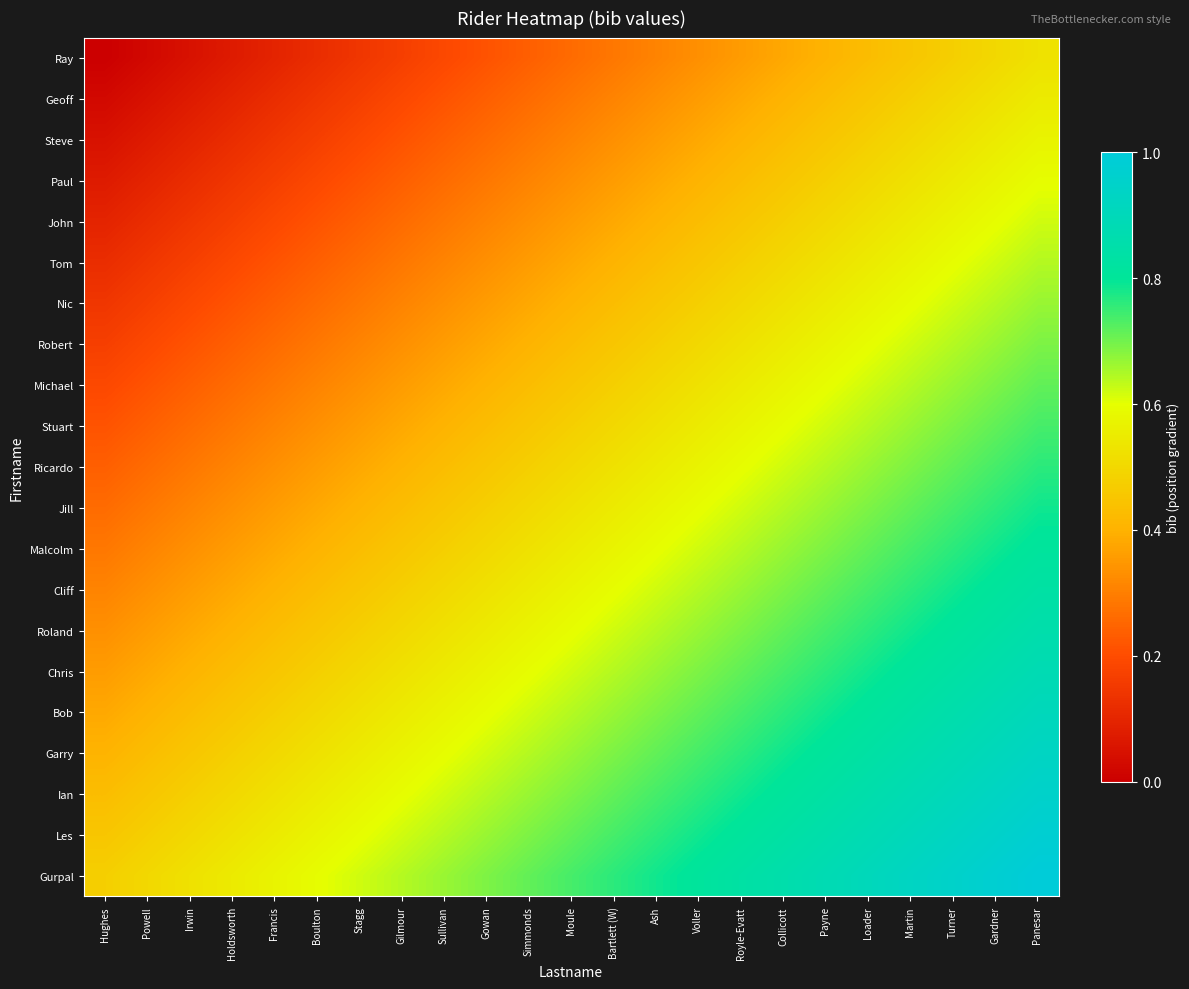

What is the total value across all series at Francis?

7.0